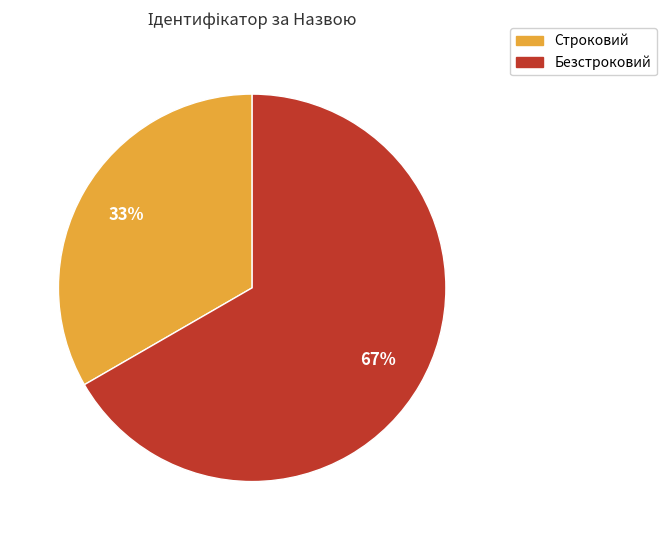

Which slice represents more than half of the pie?

Безстроковий